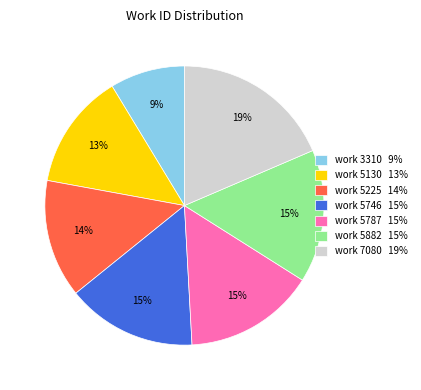

Is the sum of work 5225 and work 5130 greater than half?

No